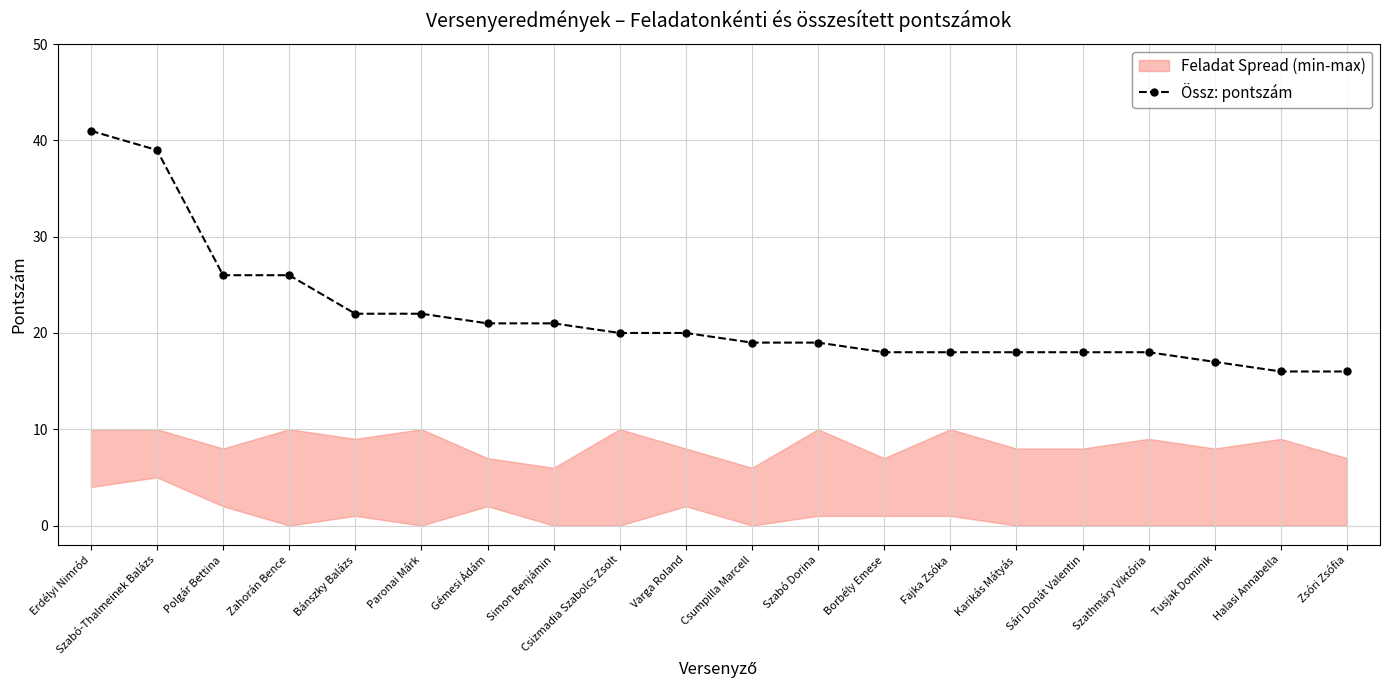

Which has a higher value, Halasi Annabella or Szabó Dorina?

Szabó Dorina